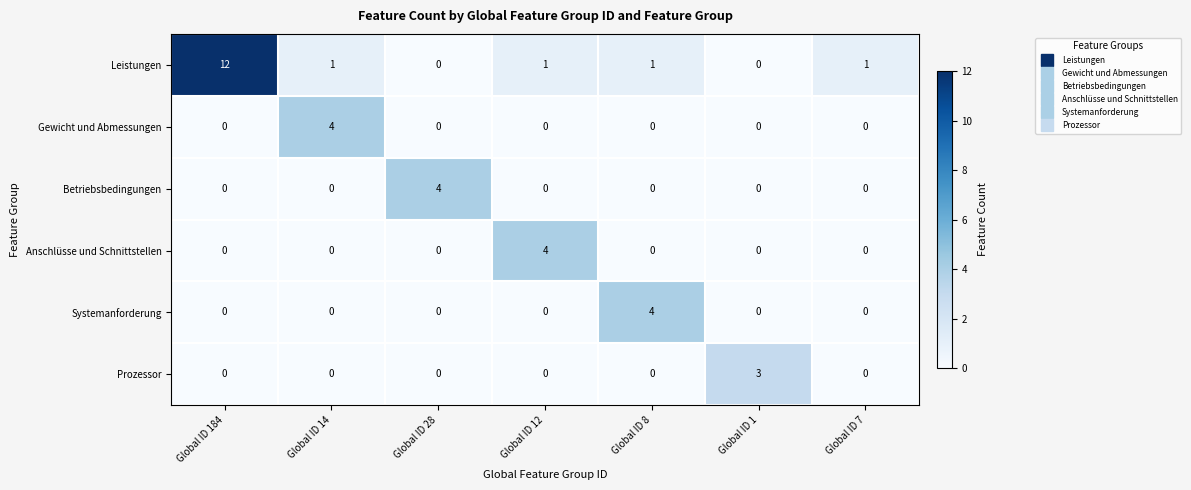

What is the difference between the highest and lowest values at Global ID 8?

4